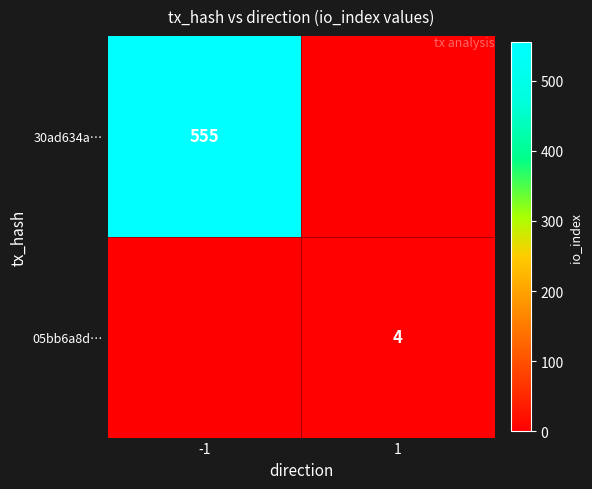

Is it true that 05bb6a8d… equals 4 at 1?

True